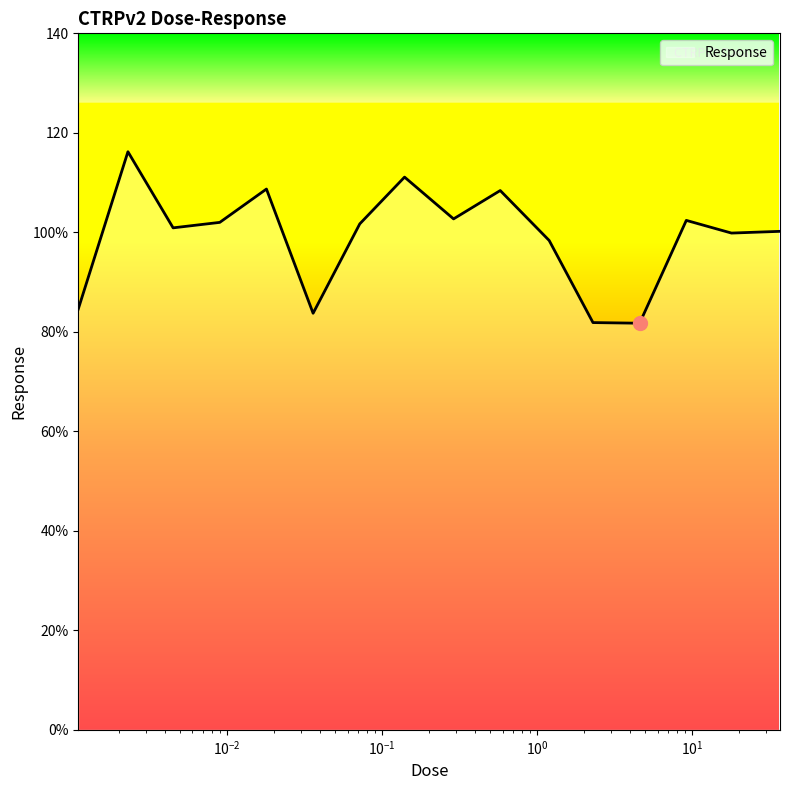

List the labels in order of value, largest first.

0.0023, 0.14, 0.018, 0.58, 0.29, 9.2, 0.009, 0.072, 0.0045, 37.0, 18.0, 1.2, 0.0011, 0.036, 2.3, 4.6